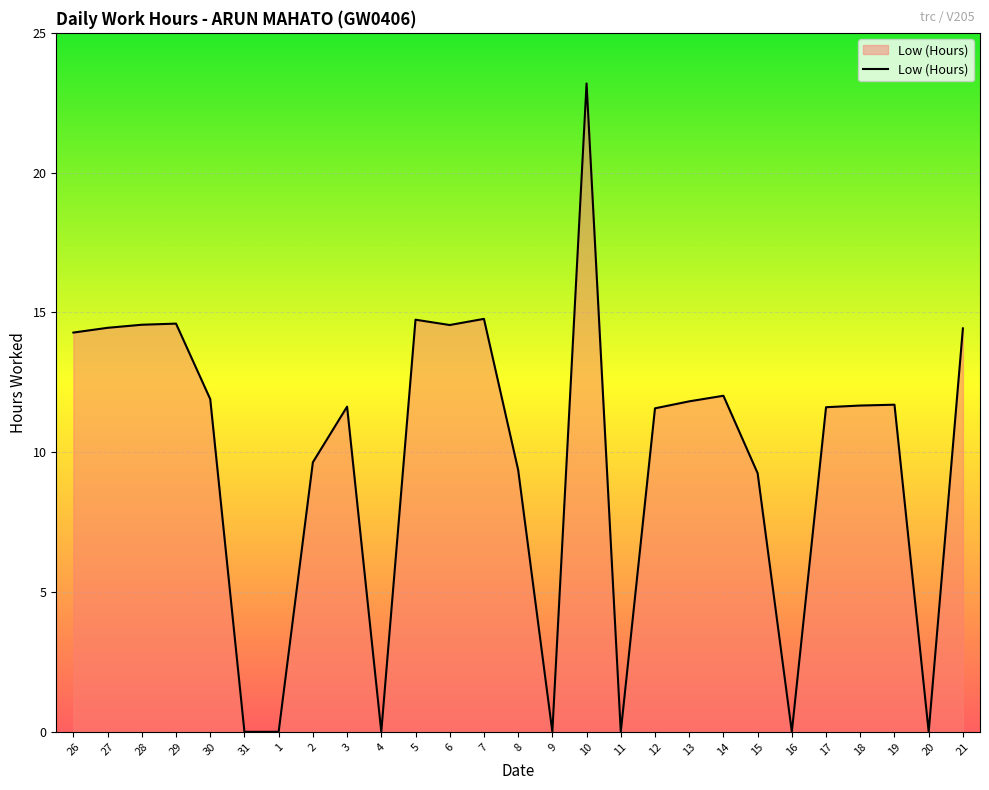

What is the maximum value shown in the chart?

23.2